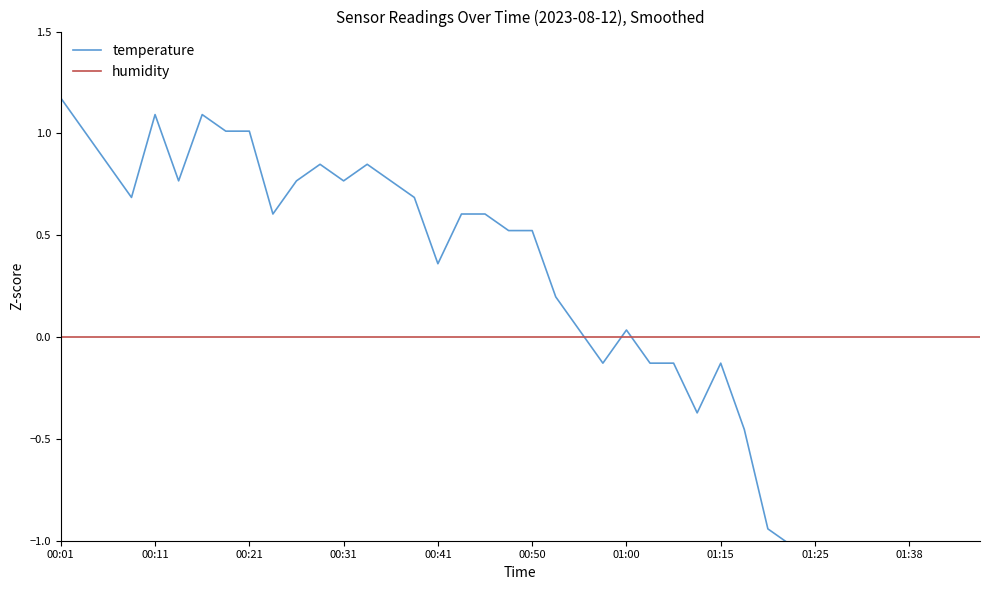

What is the label of the 37th point from the right?

00:31